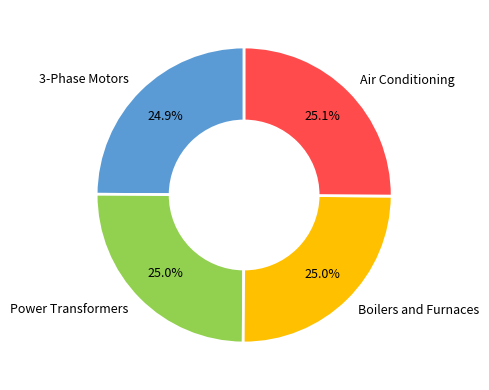

Approximately how many times larger is the value at Power Transformers compared to 3-Phase Motors?

1.0